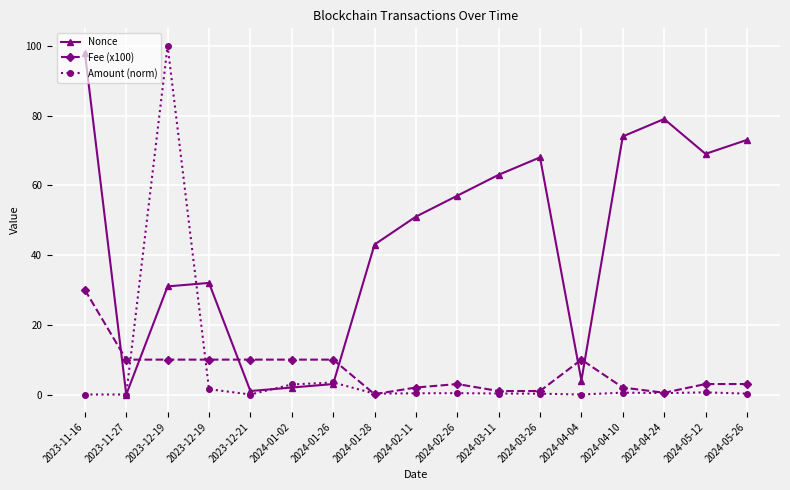

At which category is the sum across all series the highest?

2023-12-19